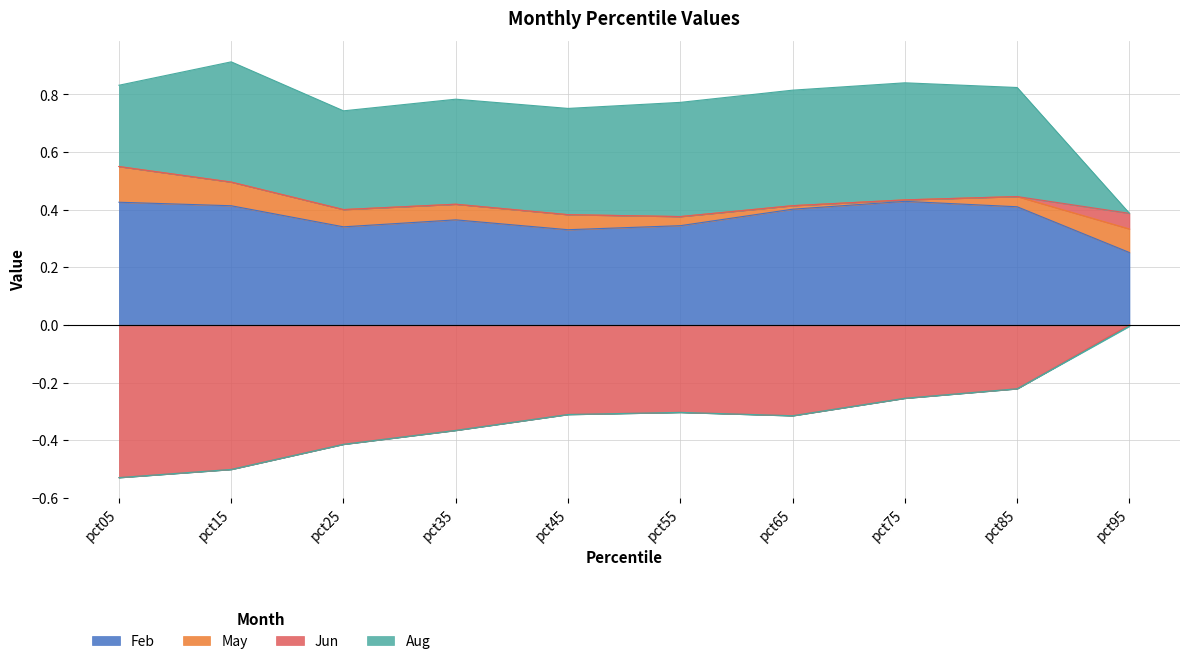

Is the value of Jun at pct15 greater than the value of Feb at pct35?

No